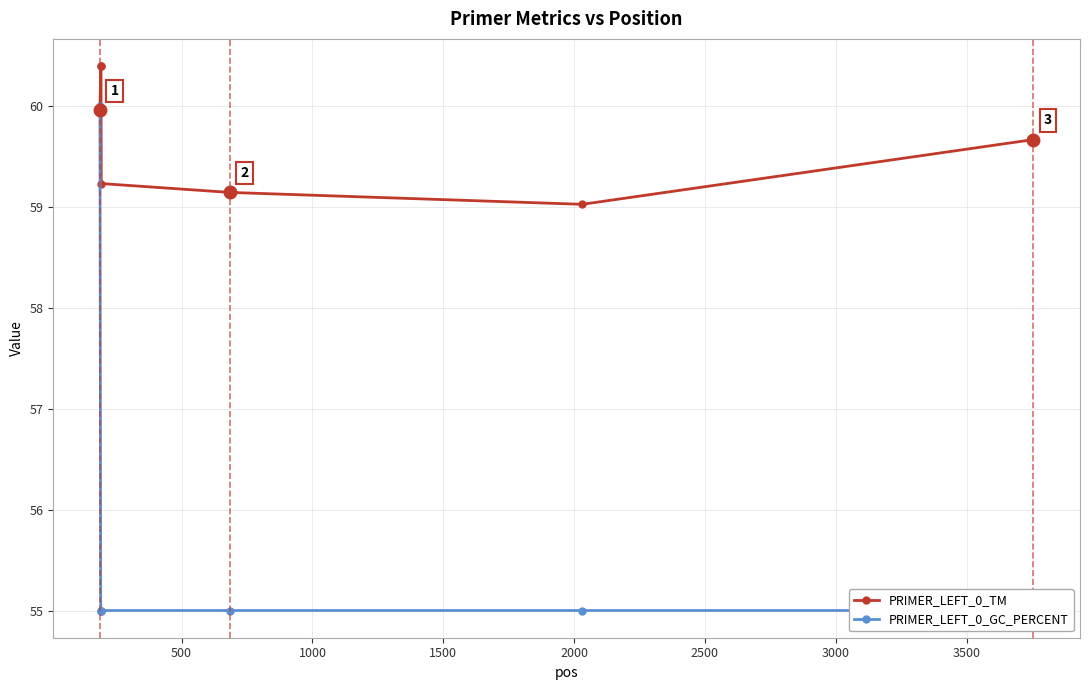

What is the maximum value for PRIMER_LEFT_0_TM?

60.4